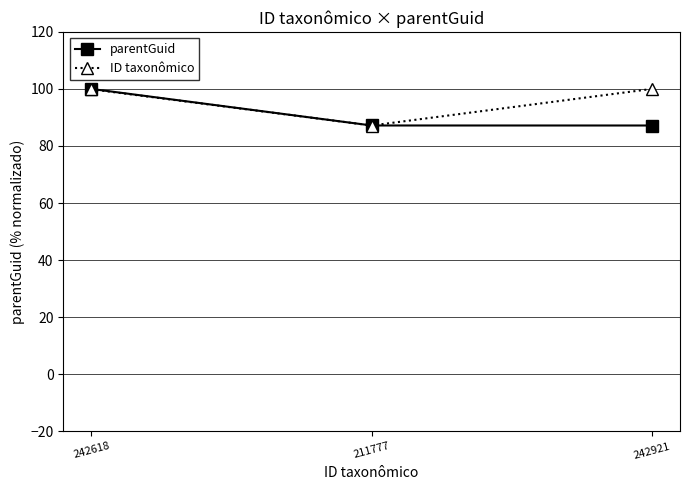

Which series changed the most between 242618 and 211777?

parentGuid